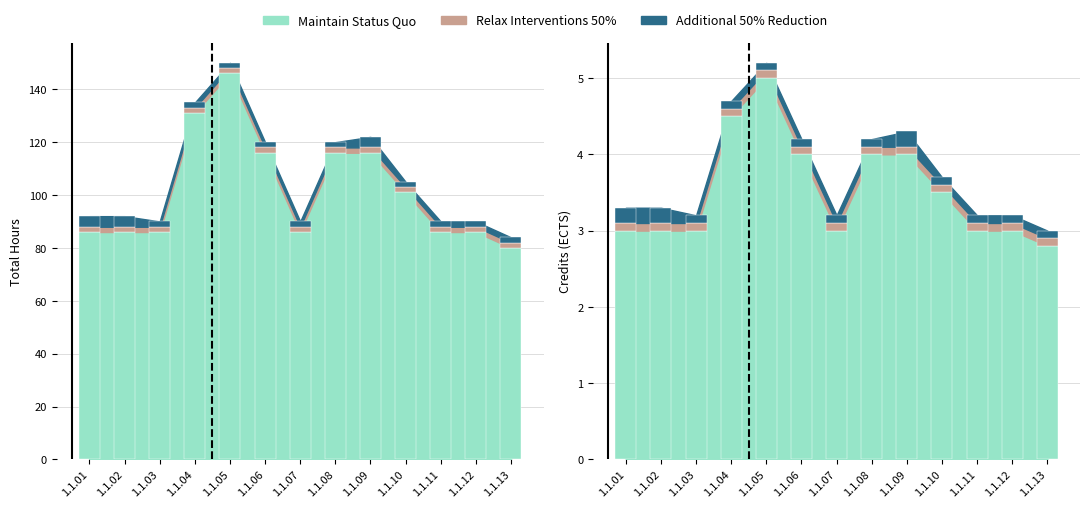

Is the value of Additional 50% Reduction at 1.1.12 greater than the value of Maintain Status Quo at 1.1.13?

No